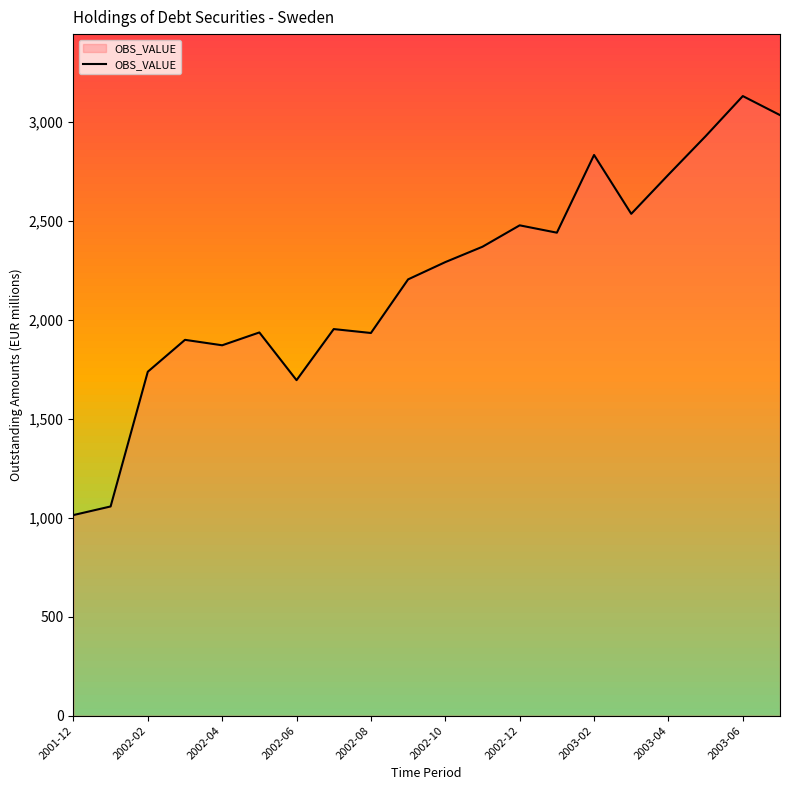

What is the difference between the maximum and minimum values?

2116.8